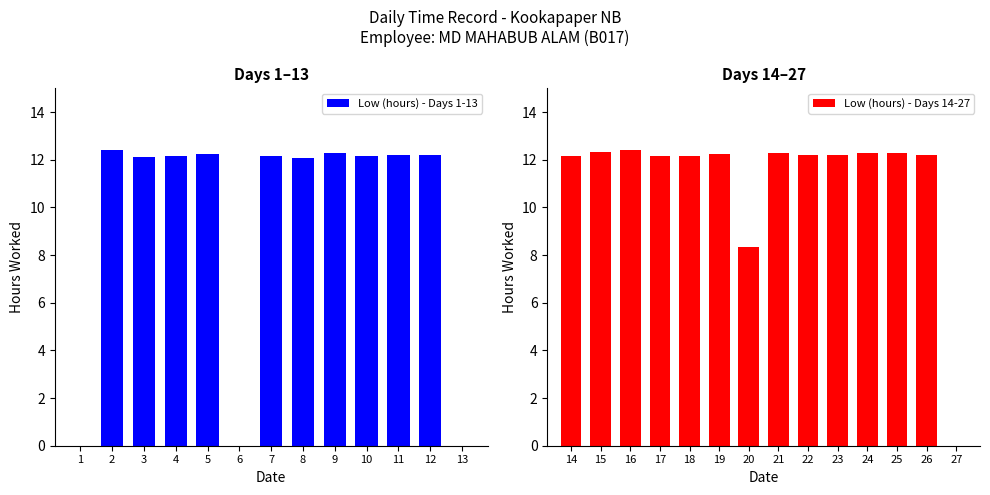

What is the average value?

10.3